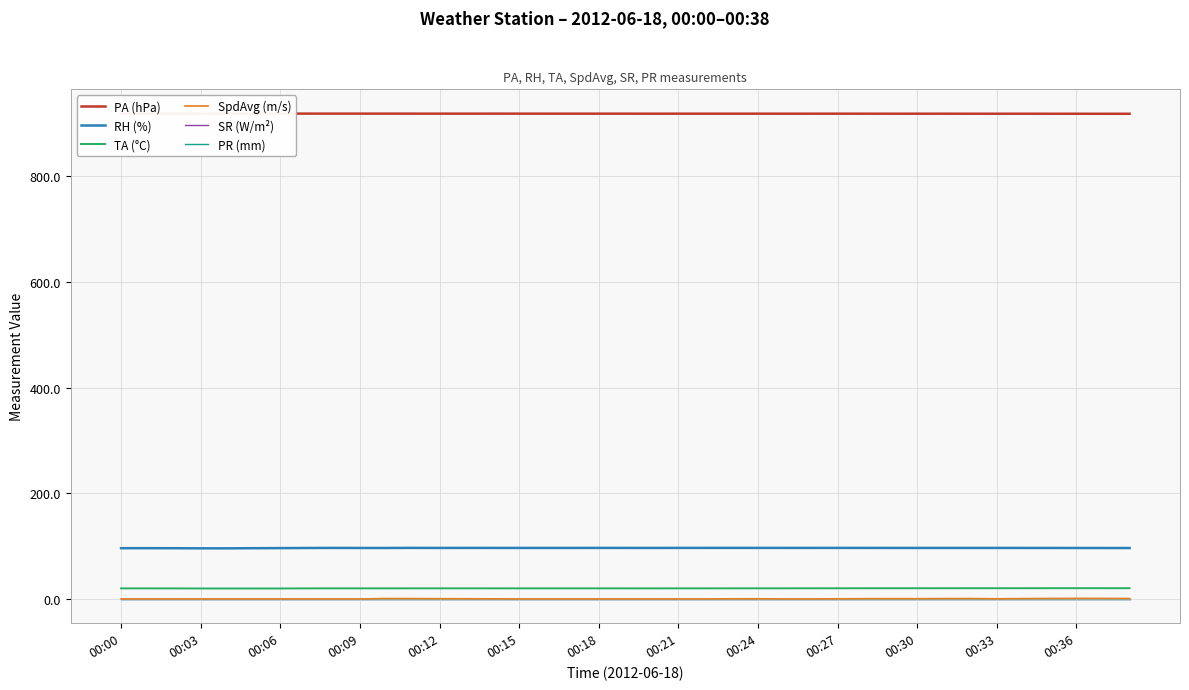

Which category has the lowest value in the SpdAvg (m/s) series?

00:00